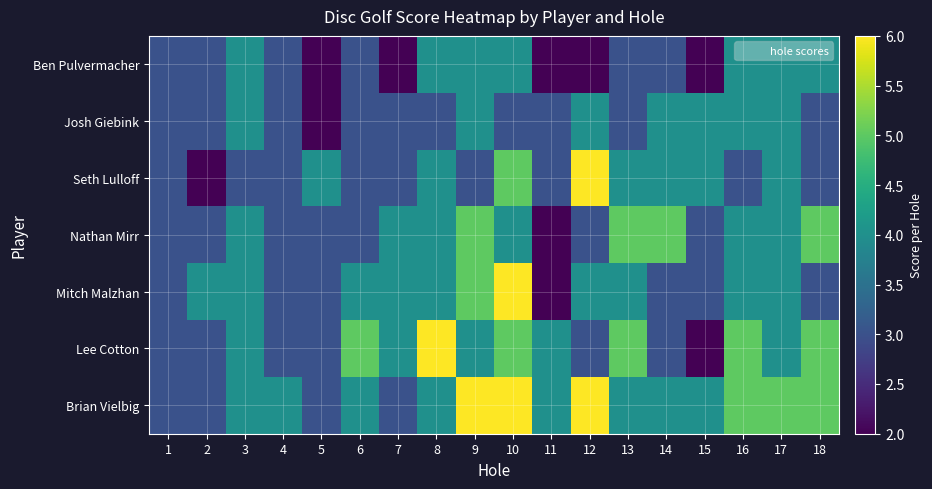

Which series has the largest total across all categories?

Brian Vielbig